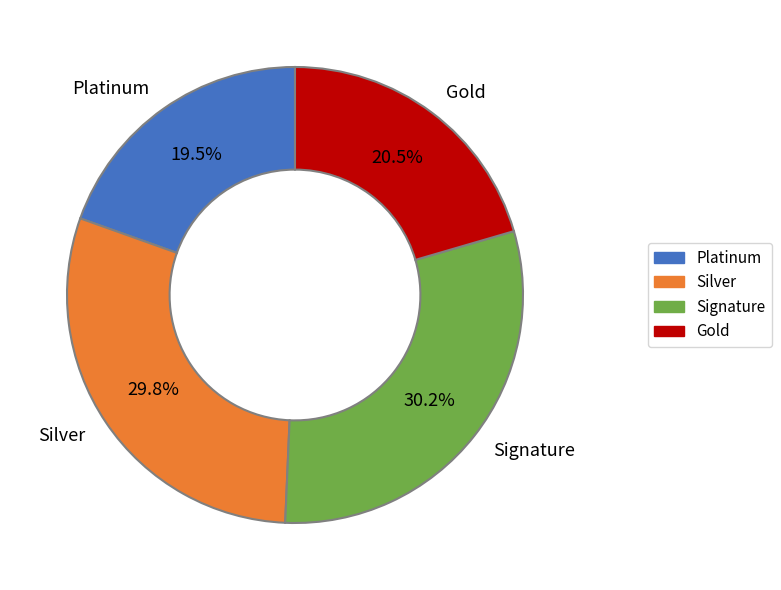

What is the smallest slice in the pie chart?

Platinum